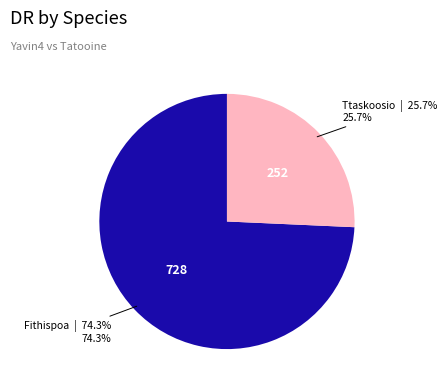

Is there a majority slice in this chart?

Yes